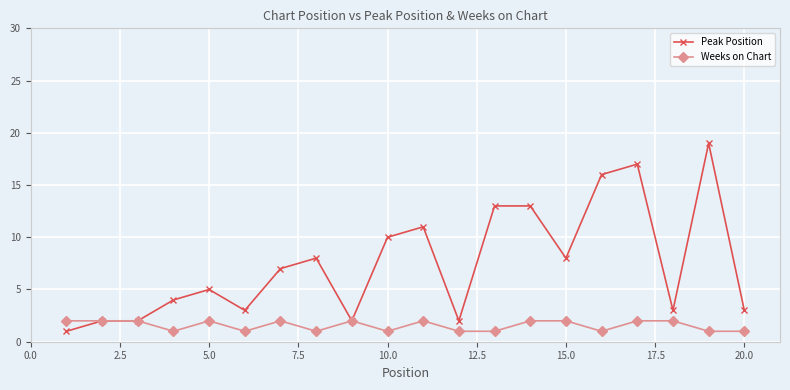

What is the value of the Peak Position point at the 14th from the left?

13